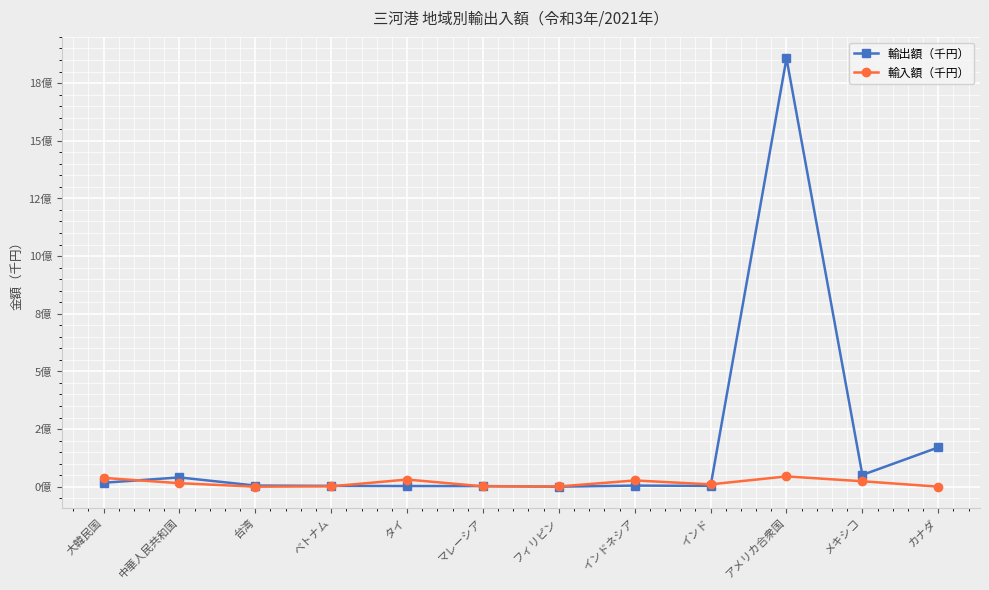

What is the spread (max minus min) of values at メキシコ?

27440134